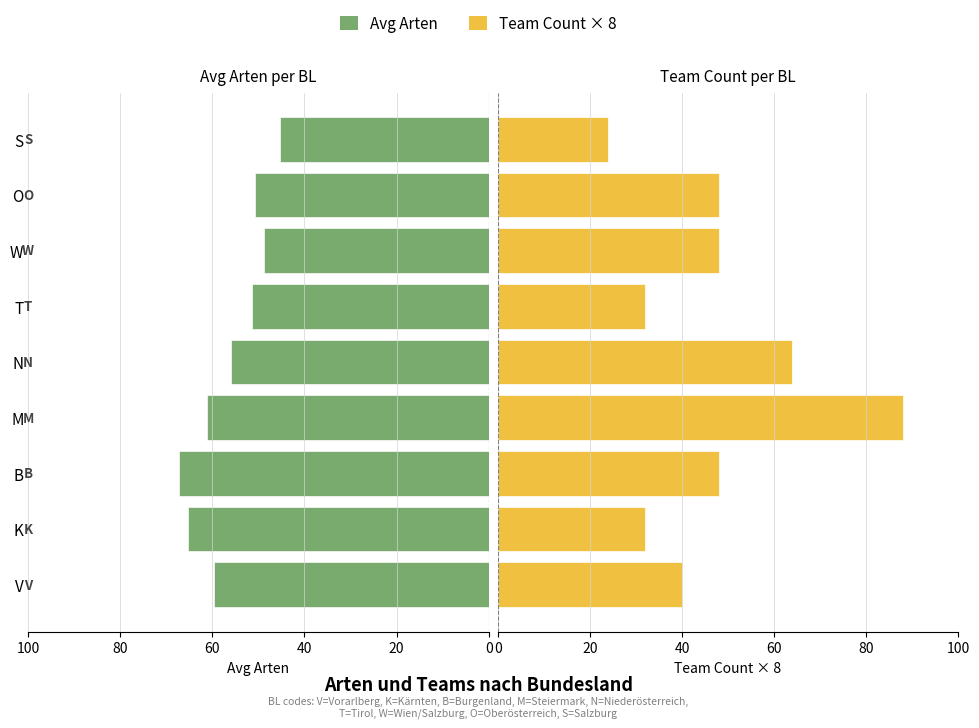

What is the difference between the Avg Arten values at W and V?

10.8